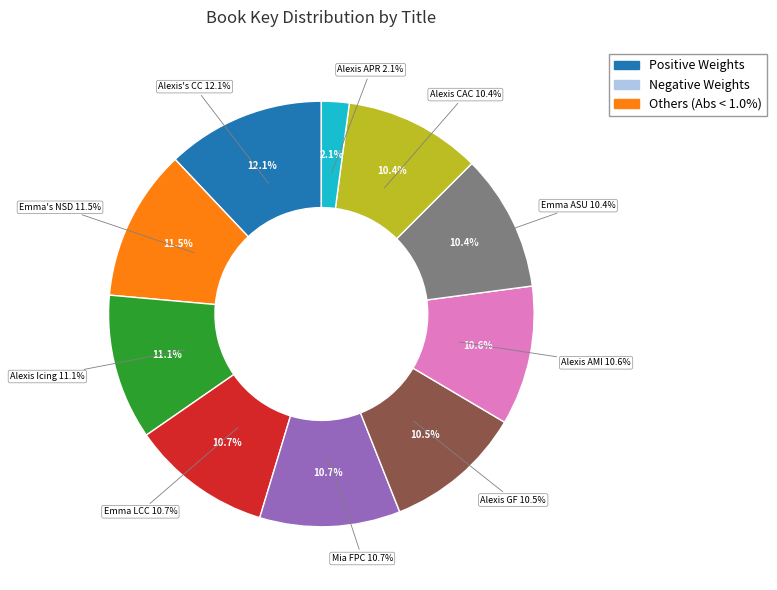

Which slice is the largest?

Alexis's Cupcake Cupid